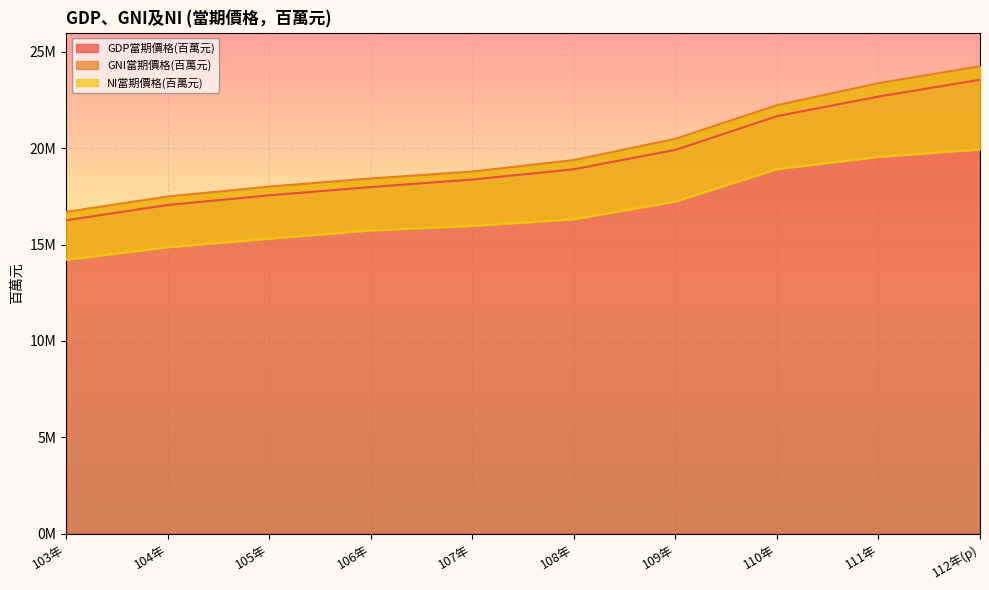

Count the number of categories in the chart.

10